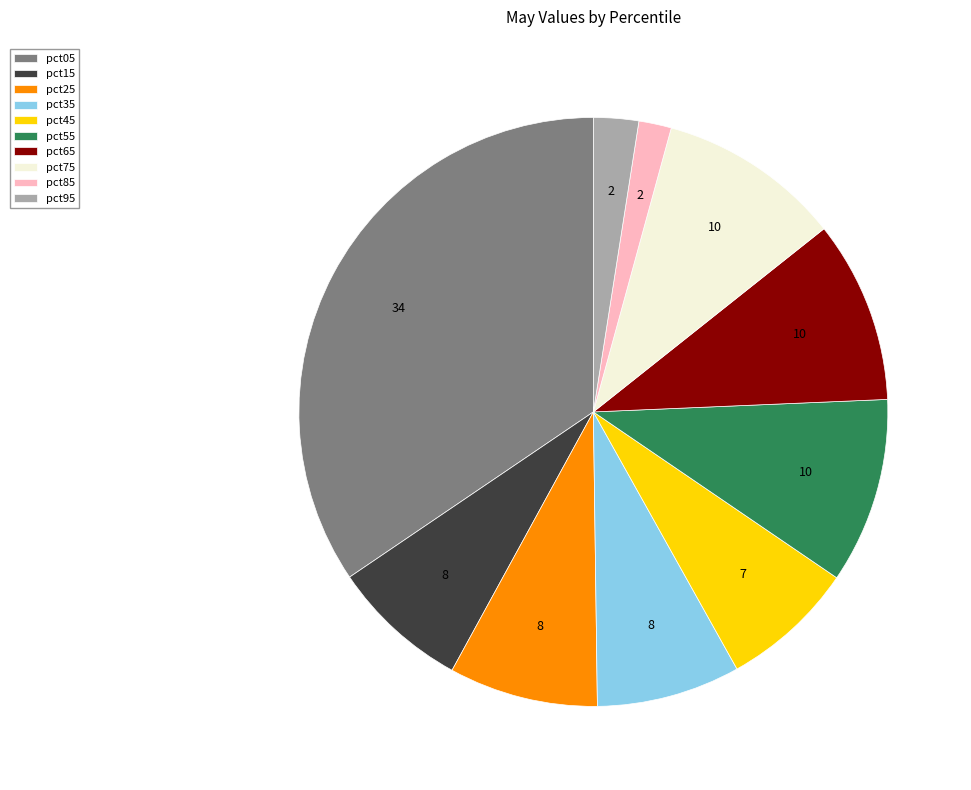

Between pct25 and pct95, which is larger?

pct25